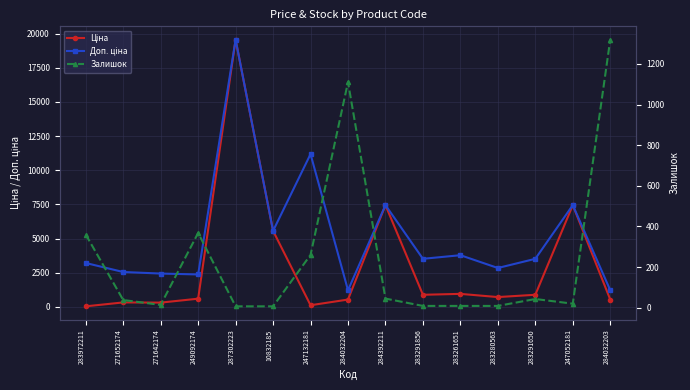

At how many categories does at least one series exceed 5296?

5